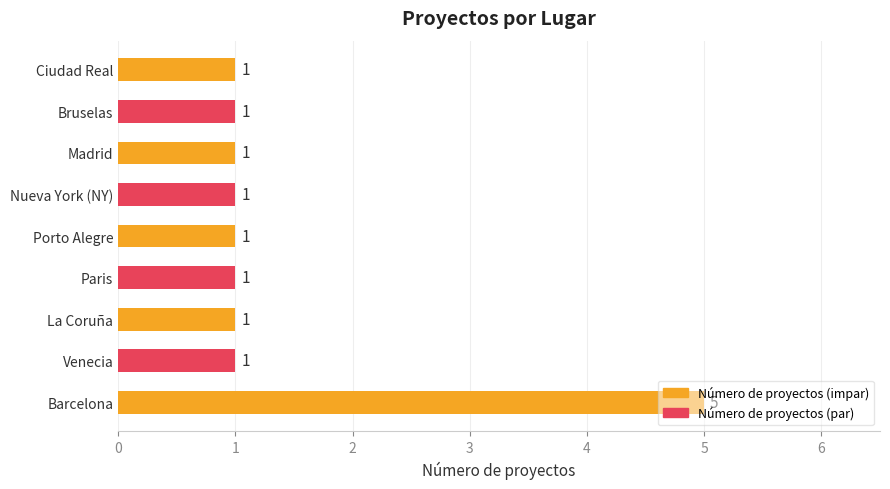

How many data points are above 1?

1